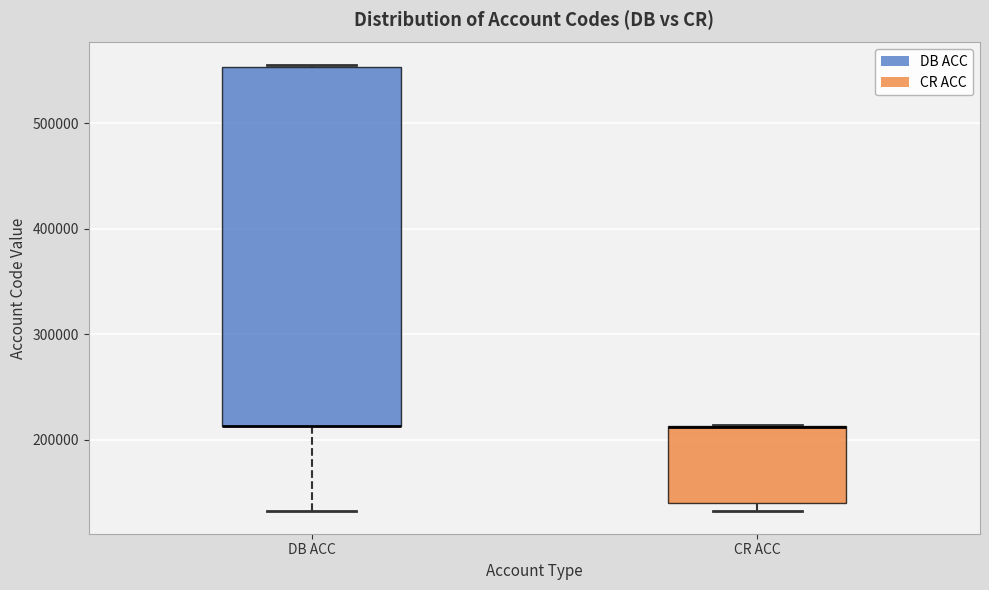

Reading left to right, read every box against the y-axis: the position of its median line, the range the box covers, and the ends of its whiskers. The values are not printed on the chart, so give them approximately, as read against the axis.

DB ACC: median 210000 (drawn on the box's lower edge), box 210000 to 550000, whiskers 130000 to 560000
CR ACC: median 210000 (drawn on the box's upper edge), box 140000 to 210000, whiskers 130000 to 210000